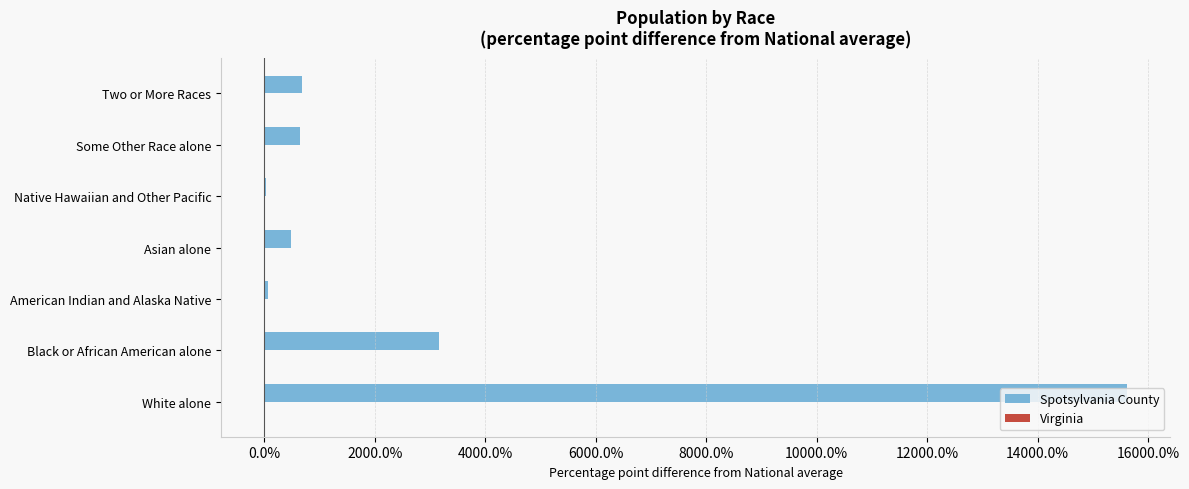

Which series changed the most between Black or African American alone and Two or More Races?

Spotsylvania County